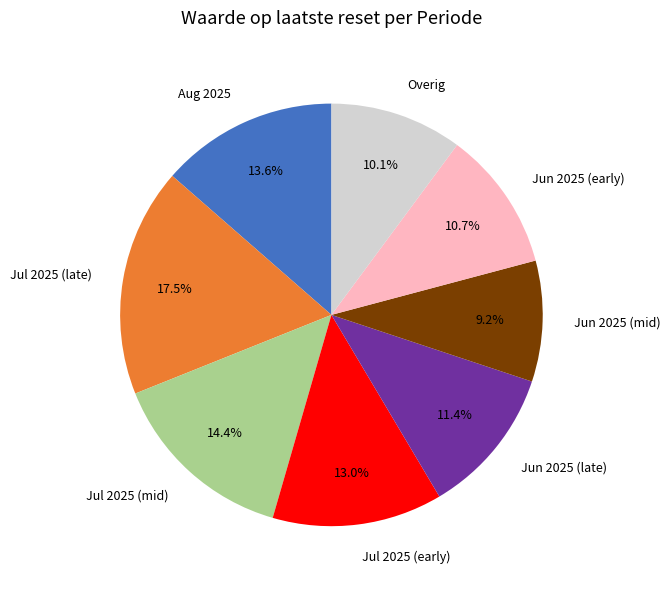

Approximately how many times larger is the value at Jun 2025 (mid) compared to Jul 2025 (late)?

0.5